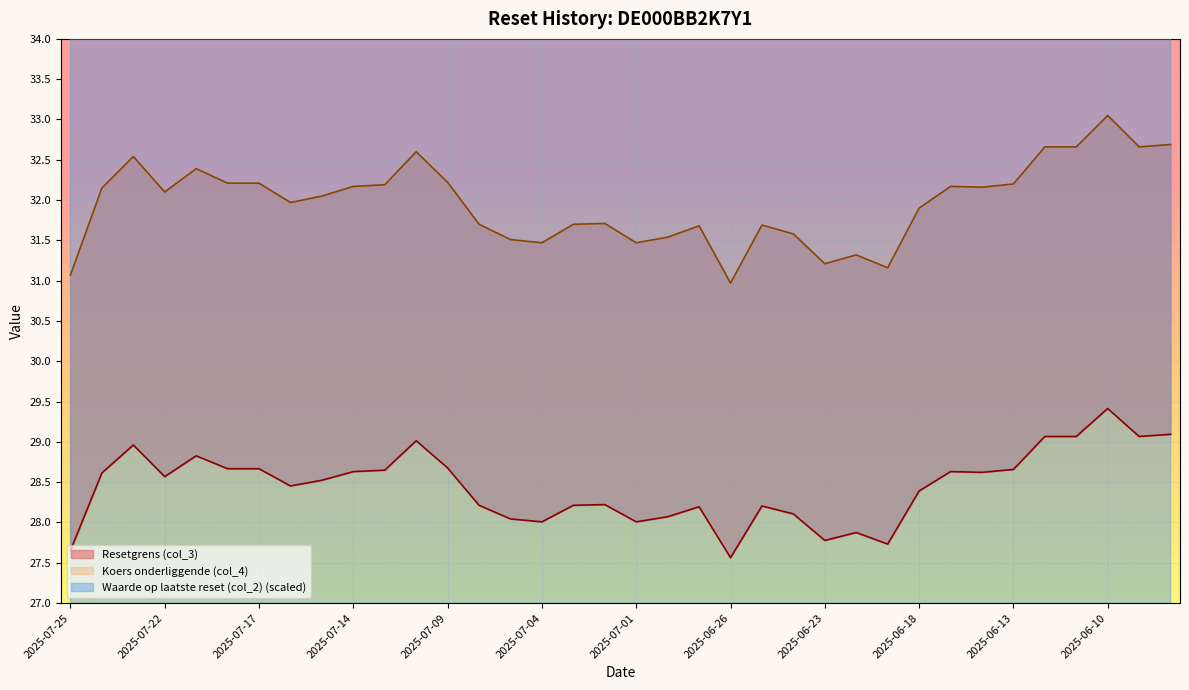

Is it true that Koers onderliggende (col_4) equals 51.7 at 2025-07-21?

False